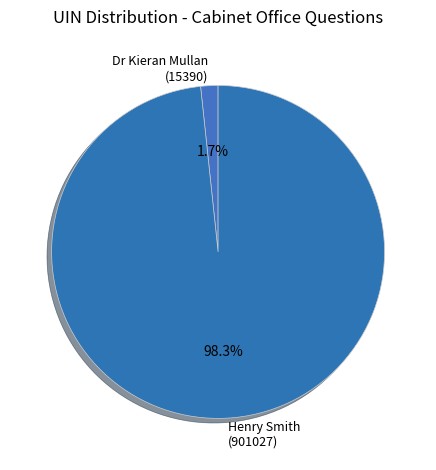

To the nearest percent, what is the difference between the largest and smallest slice percentages?

97%